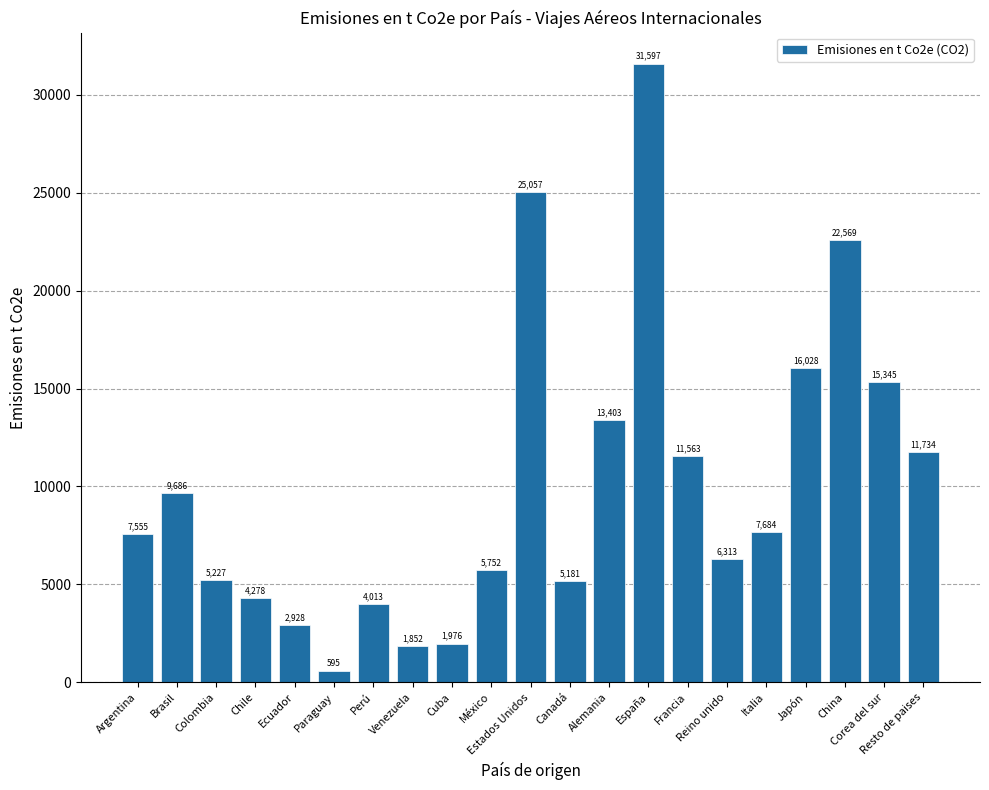

Rank the categories by value from lowest to highest.

Paraguay, Venezuela, Cuba, Ecuador, Perú, Chile, Canadá, Colombia, México, Reino unido, Argentina, Italia, Brasil, Francia, Resto de paises, Alemania, Corea del sur, Japón, China, Estados Unidos, España